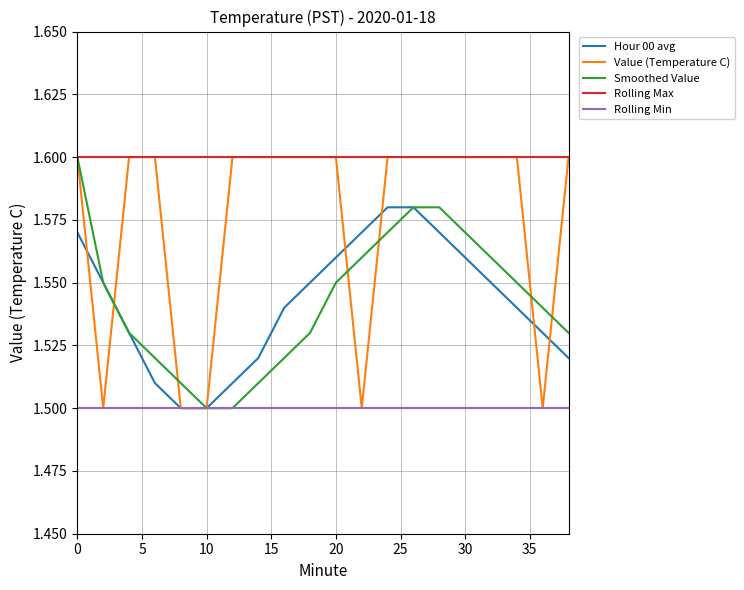

Which series has the largest total across all categories?

Rolling Max